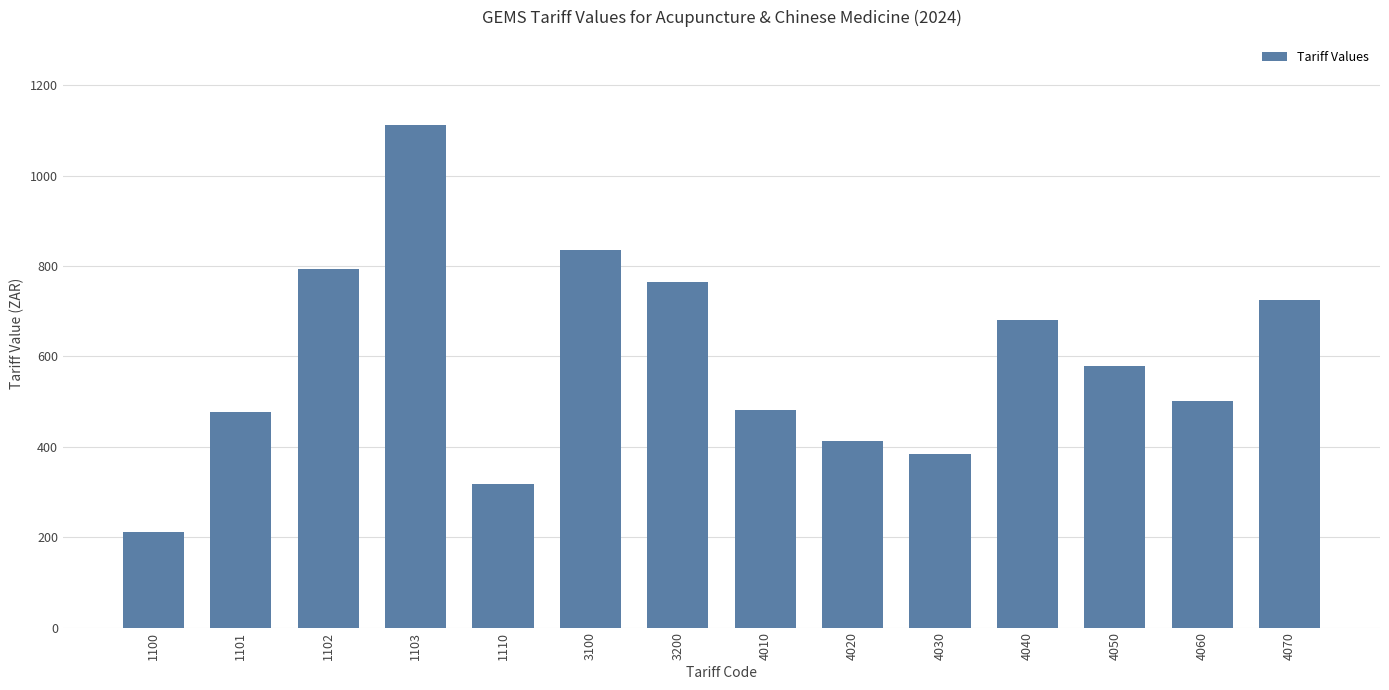

Reading left to right, extract all data points from this chart.

211.8	475.9	793.5	1110.7	317.3	836.0	764.6	481.7	412.4	384.6	680.0	578.0	501.9	724.1